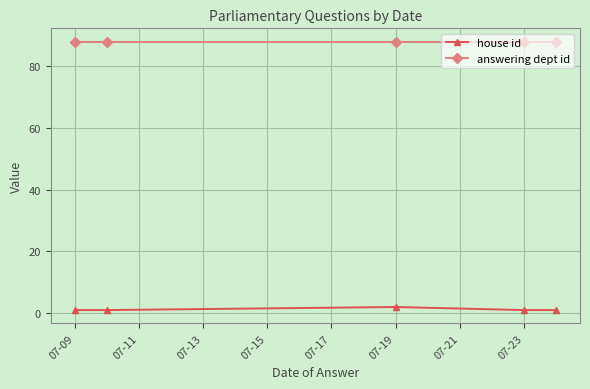

Which series has the largest total across all categories?

answering dept id